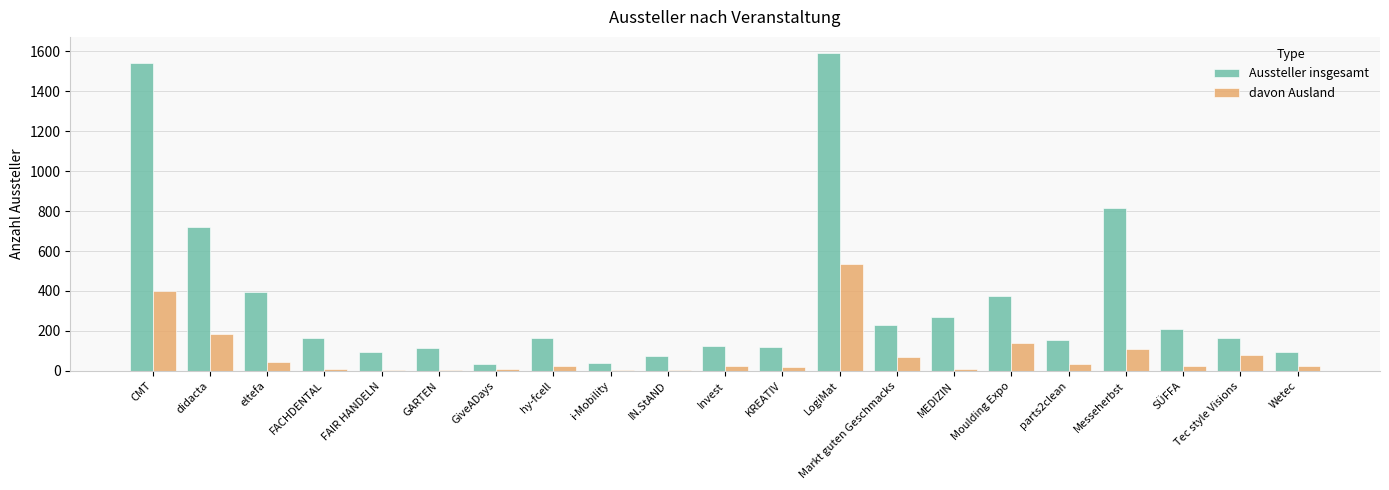

True or false: Aussteller insgesamt has a value of 272 at MEDIZIN.

True